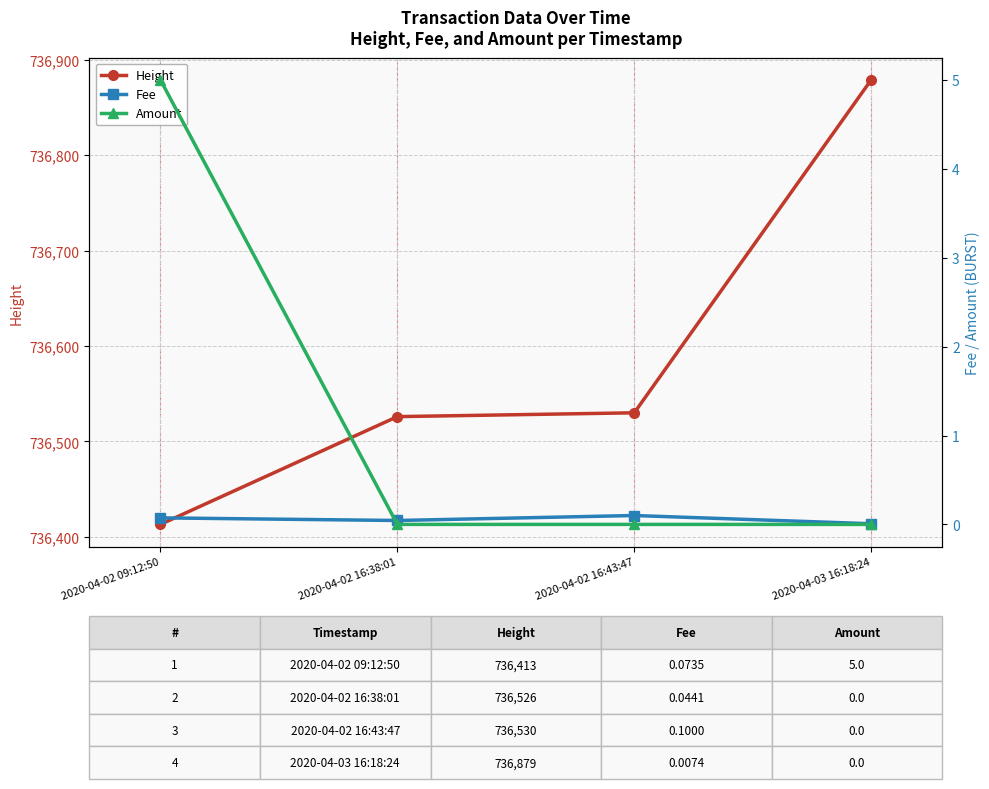

Between 2020-04-02 16:38:01 and 2020-04-03 16:18:24, which series saw the biggest shift?

Height